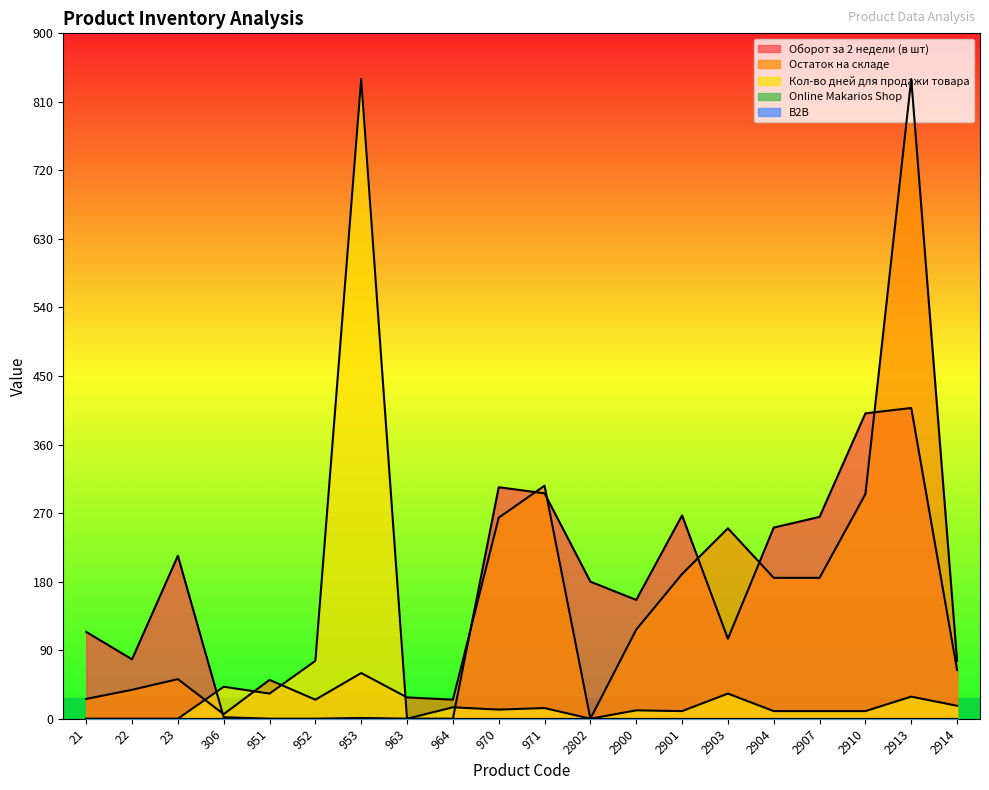

What is the spread (max minus min) of values at 952?

76